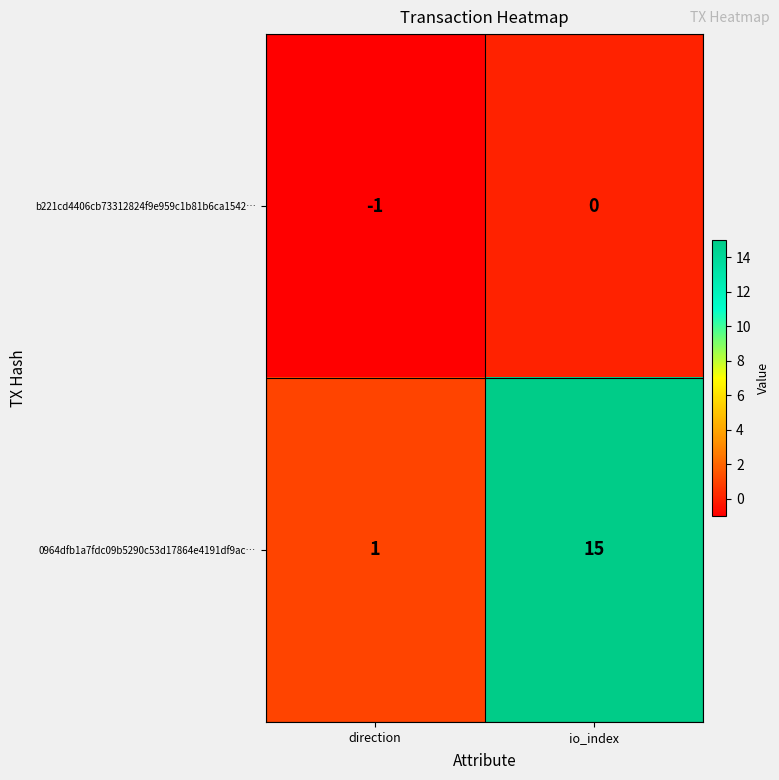

Where is b221cd4406cb73312824f9e959c1b81b6ca1542… nearest to the value 0?

io_index